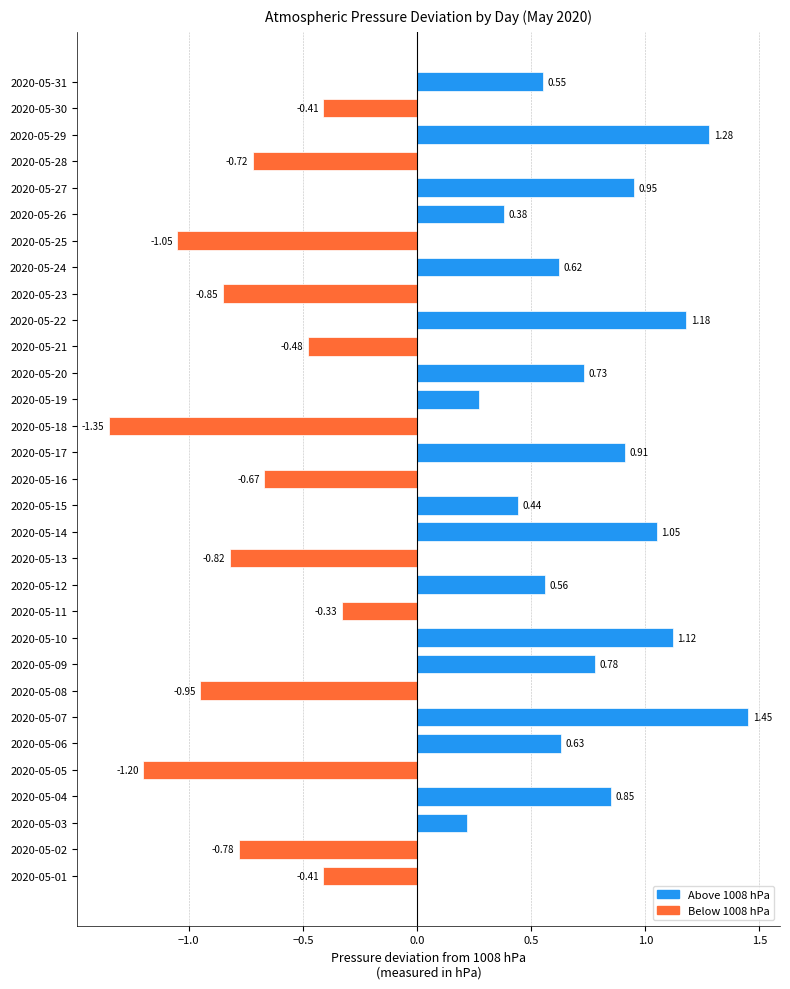

Which has a higher value, 2020-05-21 or 2020-05-31?

2020-05-31